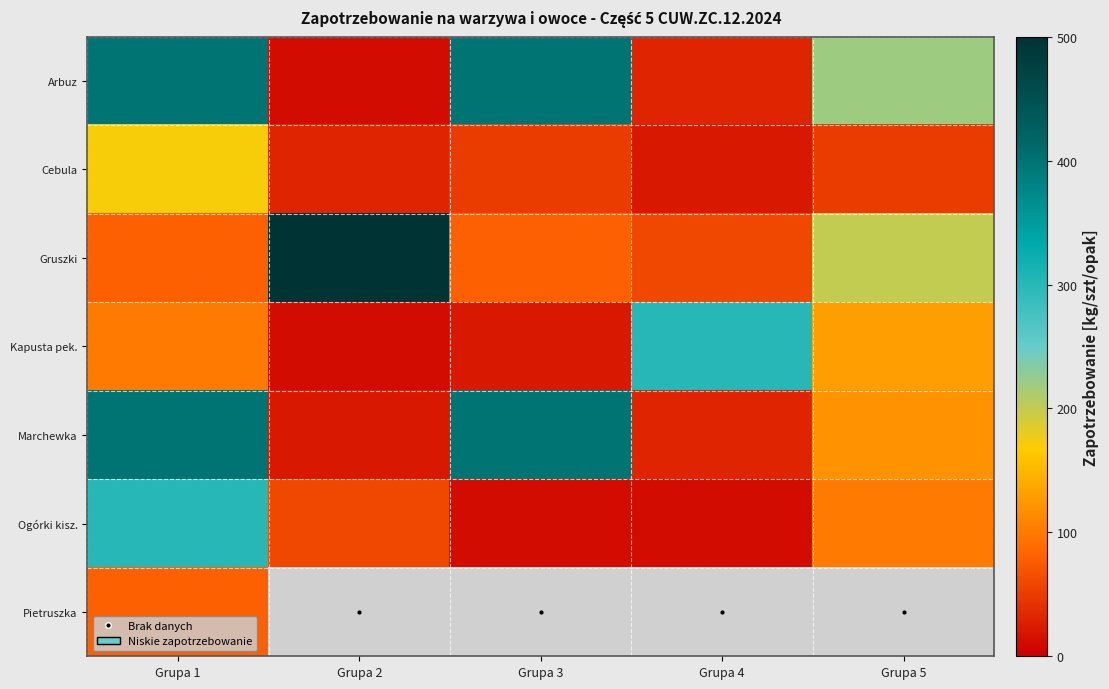

Which series has the largest range (max minus min)?

Gruszki